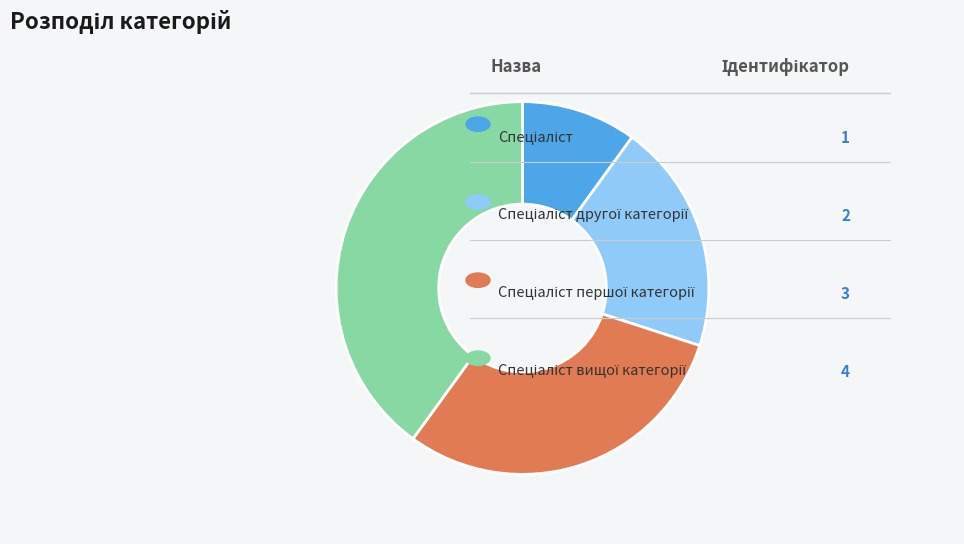

Is there any slice that represents more than half of the pie?

No